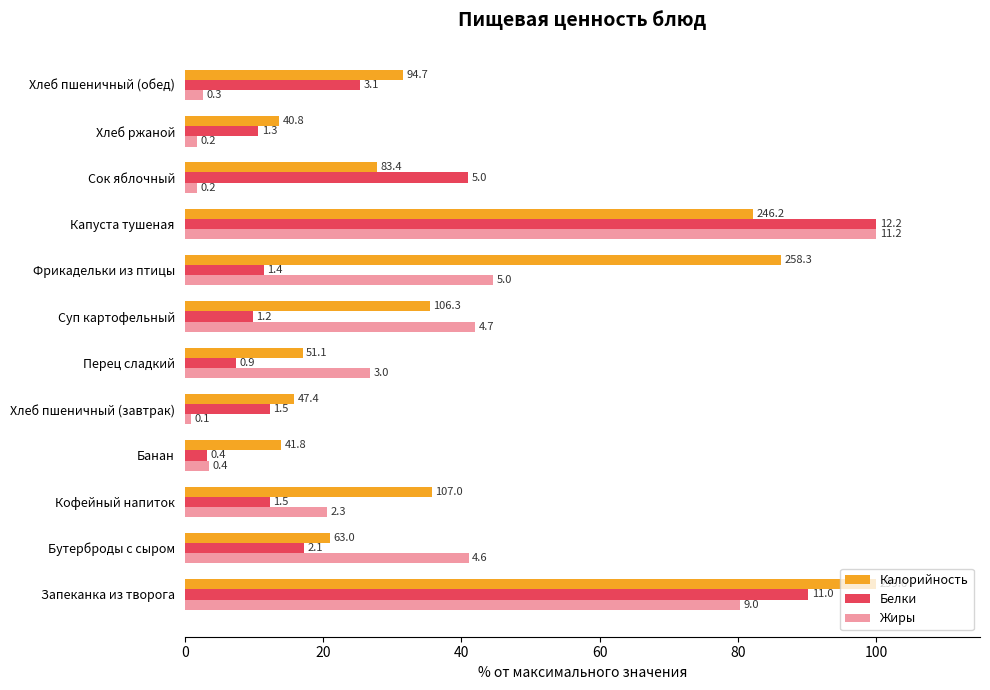

What is the difference between the maximum and minimum values in the Белки series?

96.7